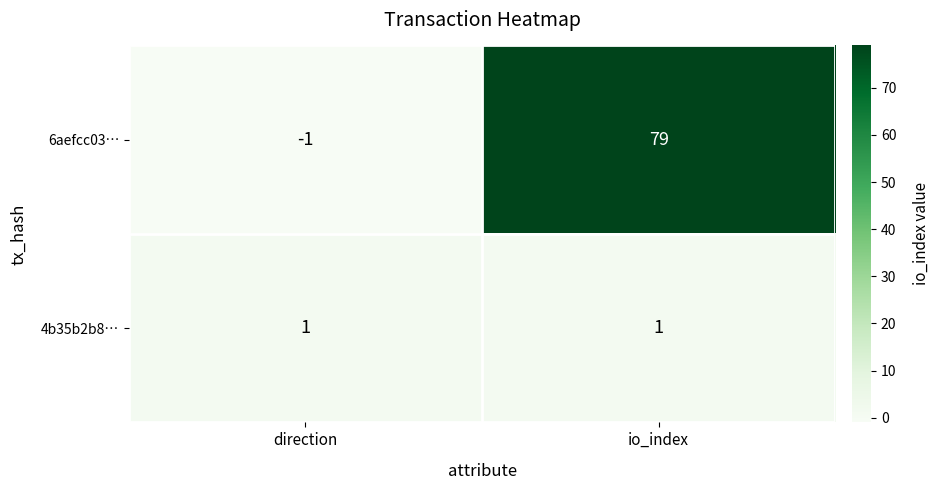

Reading left to right, transcribe all the data shown in this chart.

6aefcc03…: -1	79
4b35b2b8…: 1	1